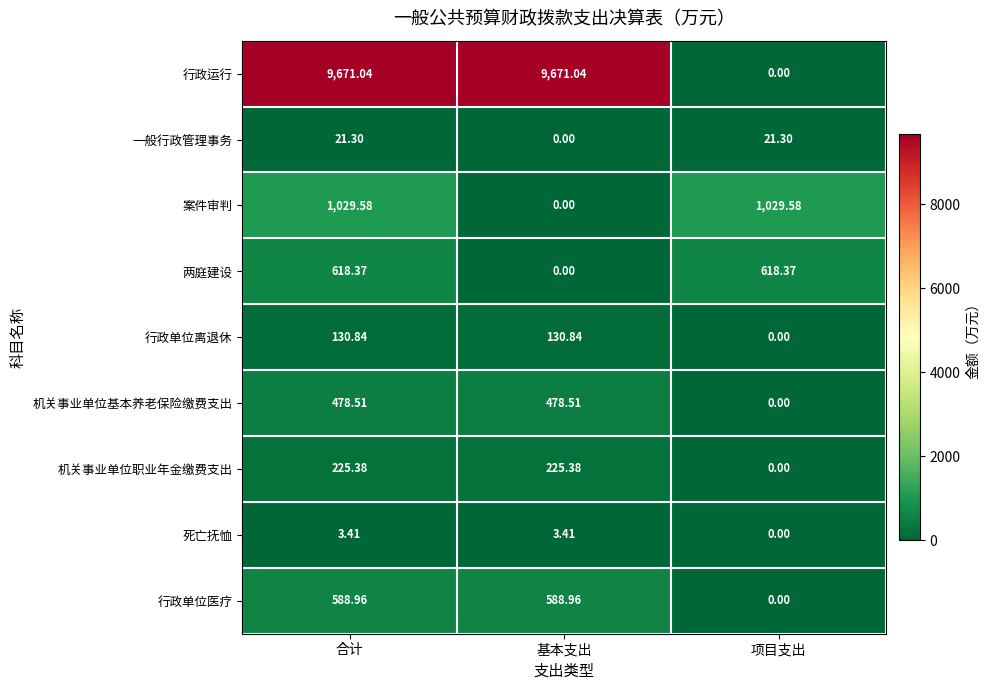

At which label does 一般行政管理事务 reach its minimum?

基本支出